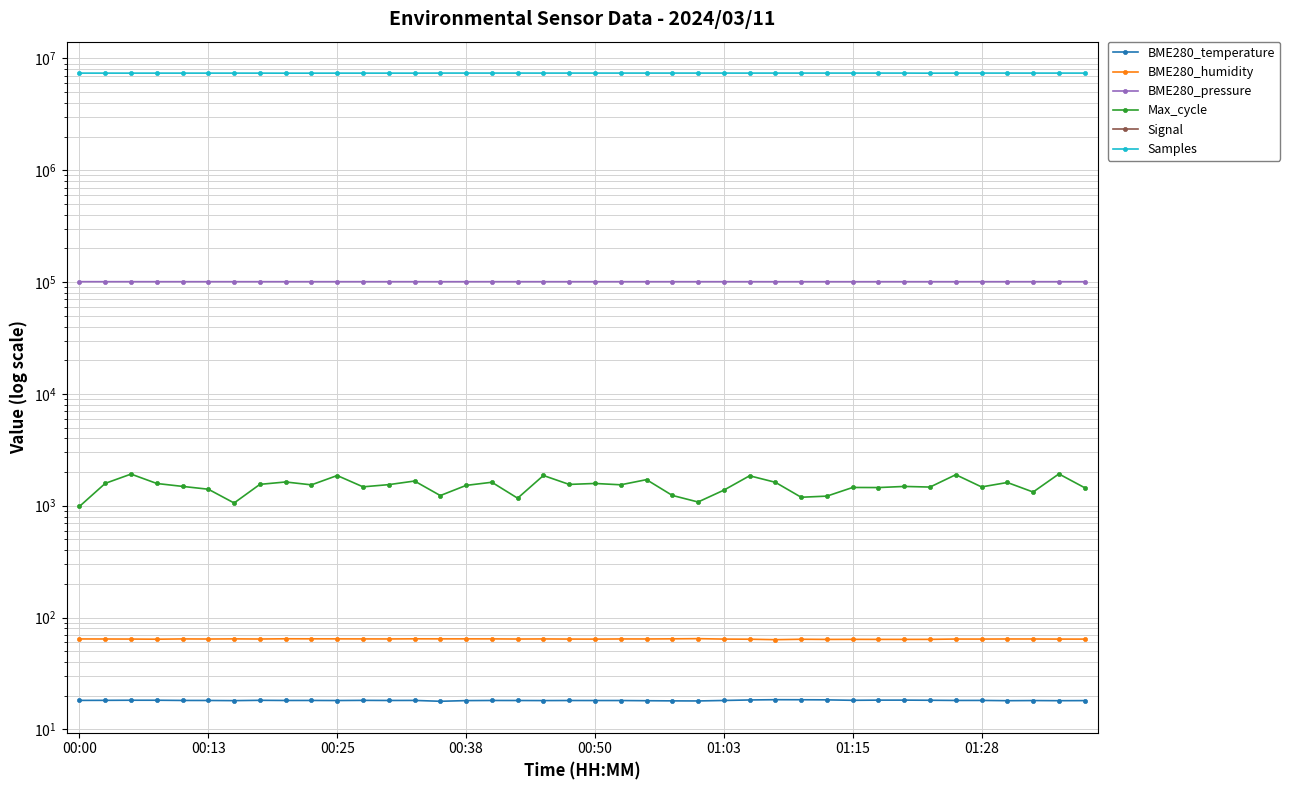

Which series changed the most between 12 and 24?

Samples